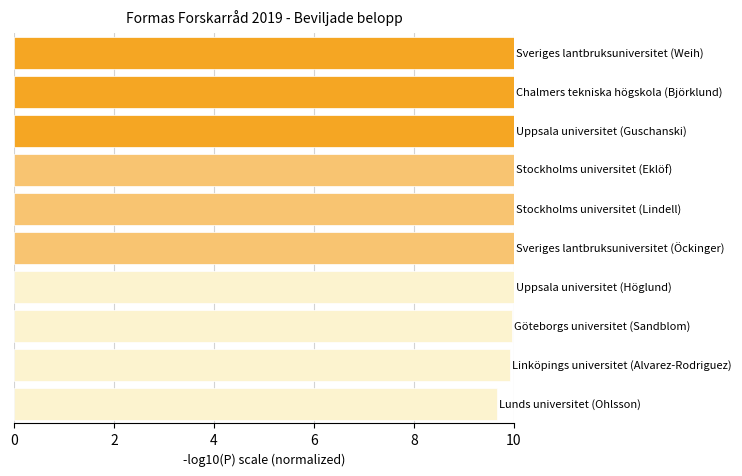

How many bars are there in total?

10